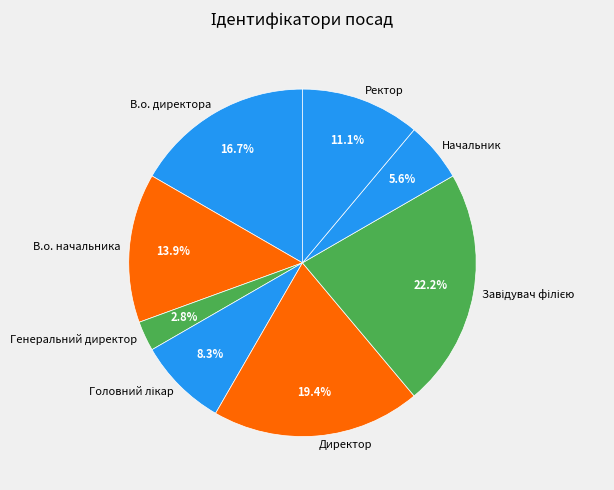

What is the total percentage of Директор and В.о. начальника?

33.3%